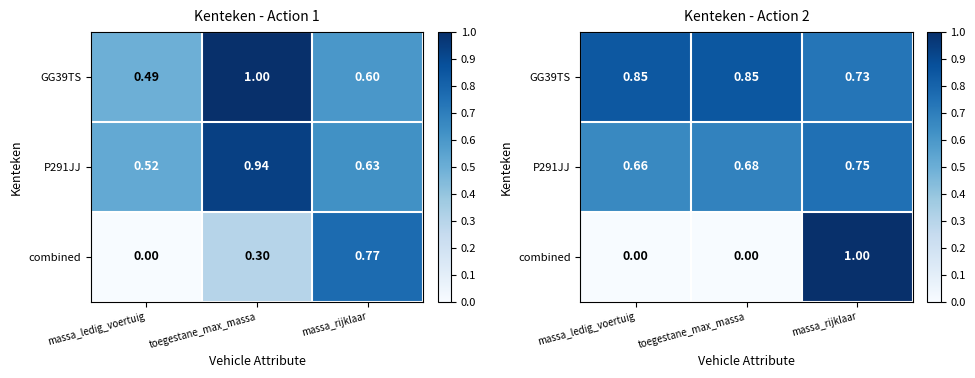

Is it true that GG39TS equals 0.8 at massa_ledig_voertuig?

True